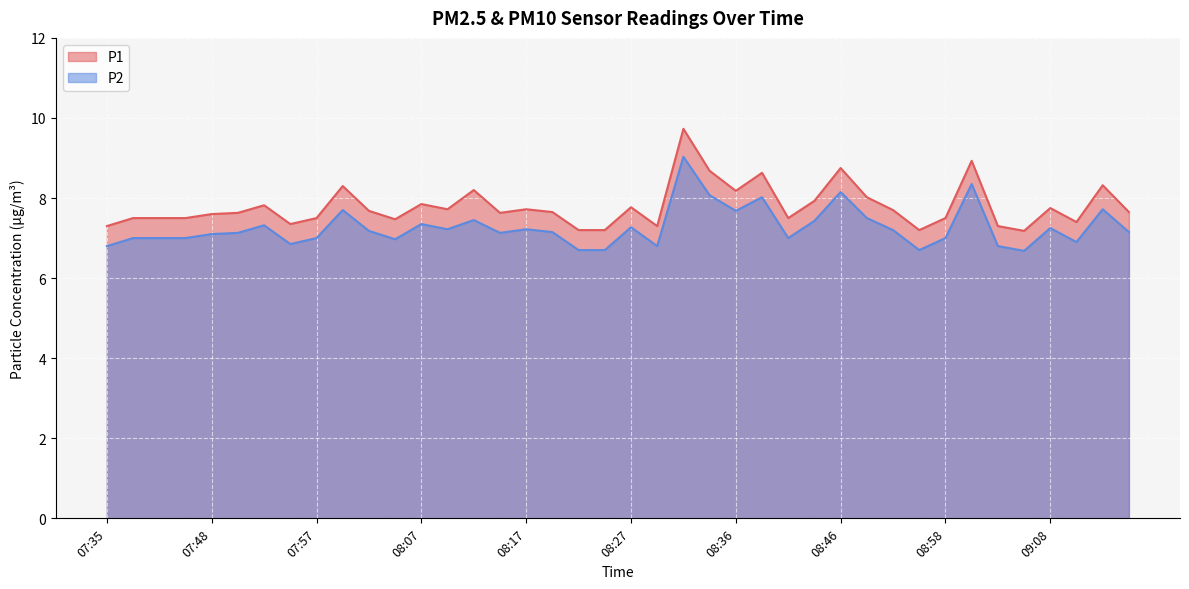

Reading left to right, what are all the values shown in this chart?

P1: 07:35=7.3	07:38=7.5	07:40=7.5	07:45=7.5	07:48=7.6	07:50=7.6	07:53=7.8	07:55=7.3	07:57=7.5	08:00=8.3	08:02=7.7	08:05=7.5	08:07=7.8	08:10=7.7	08:12=8.2	08:14=7.6	08:17=7.7	08:19=7.7	08:22=7.2	08:24=7.2	08:27=7.8	08:29=7.3	08:31=9.7	08:34=8.7	08:36=8.2	08:39=8.6	08:41=7.5	08:44=7.9	08:46=8.8	08:49=8.0	08:53=7.7	08:56=7.2	08:58=7.5	09:01=8.9	09:03=7.3	09:06=7.2	09:08=7.8	09:11=7.4	09:13=8.3	09:16=7.7
P2: 07:35=6.8	07:38=7.0	07:40=7.0	07:45=7.0	07:48=7.1	07:50=7.1	07:53=7.3	07:55=6.8	07:57=7.0	08:00=7.7	08:02=7.2	08:05=7.0	08:07=7.3	08:10=7.2	08:12=7.5	08:14=7.1	08:17=7.2	08:19=7.2	08:22=6.7	08:24=6.7	08:27=7.3	08:29=6.8	08:31=9.0	08:34=8.1	08:36=7.7	08:39=8.0	08:41=7.0	08:44=7.4	08:46=8.2	08:49=7.5	08:53=7.2	08:56=6.7	08:58=7.0	09:01=8.3	09:03=6.8	09:06=6.7	09:08=7.2	09:11=6.9	09:13=7.7	09:16=7.2